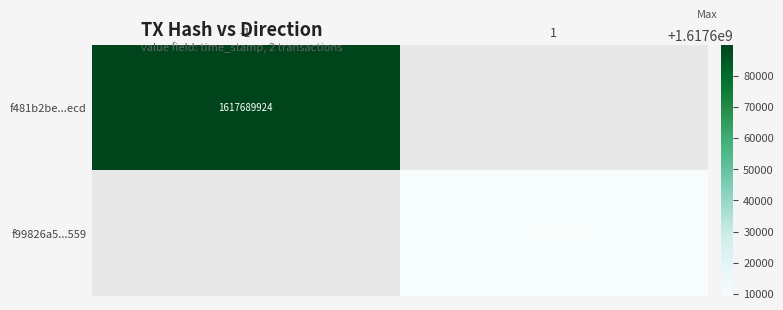

True or false: f481b2be...ecd has a value of 2103673202 at -1.

False